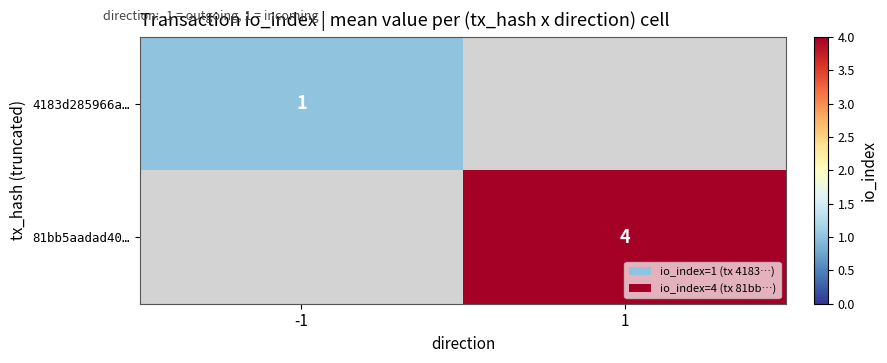

Is the value of 4183d285966a… at -1 greater than the value of 81bb5aadad40… at 1?

No